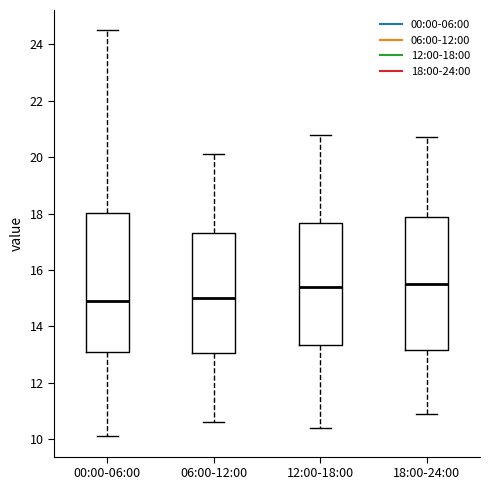

Where is the upper edge of the box for 12:00-18:00 on the y-axis? The values are not printed on the chart, so give them approximately, as read against the axis.

17.6